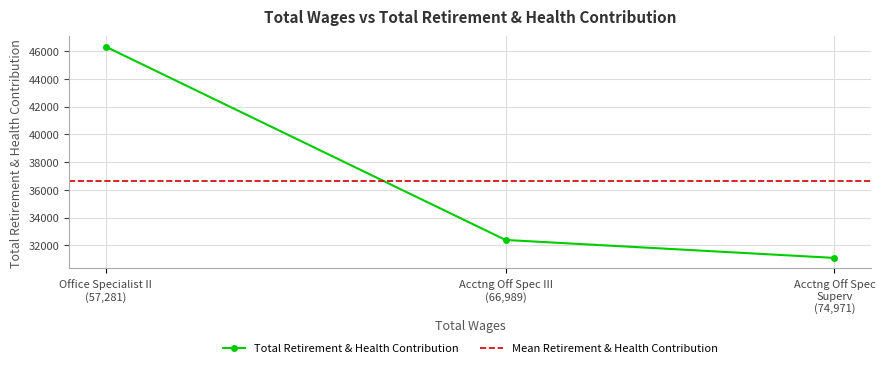

What is the highest value of the Total Retirement & Health Contribution series?

46324